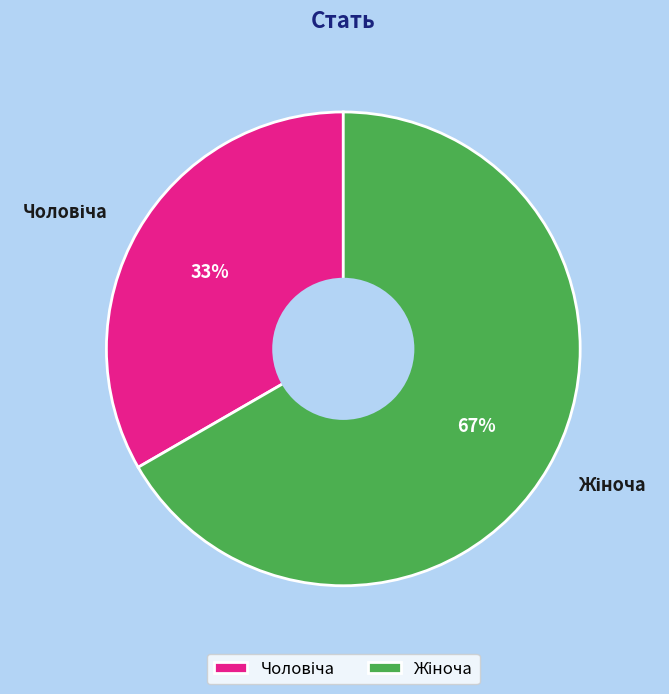

Between Чоловіча and Жіноча, which is larger?

Жіноча